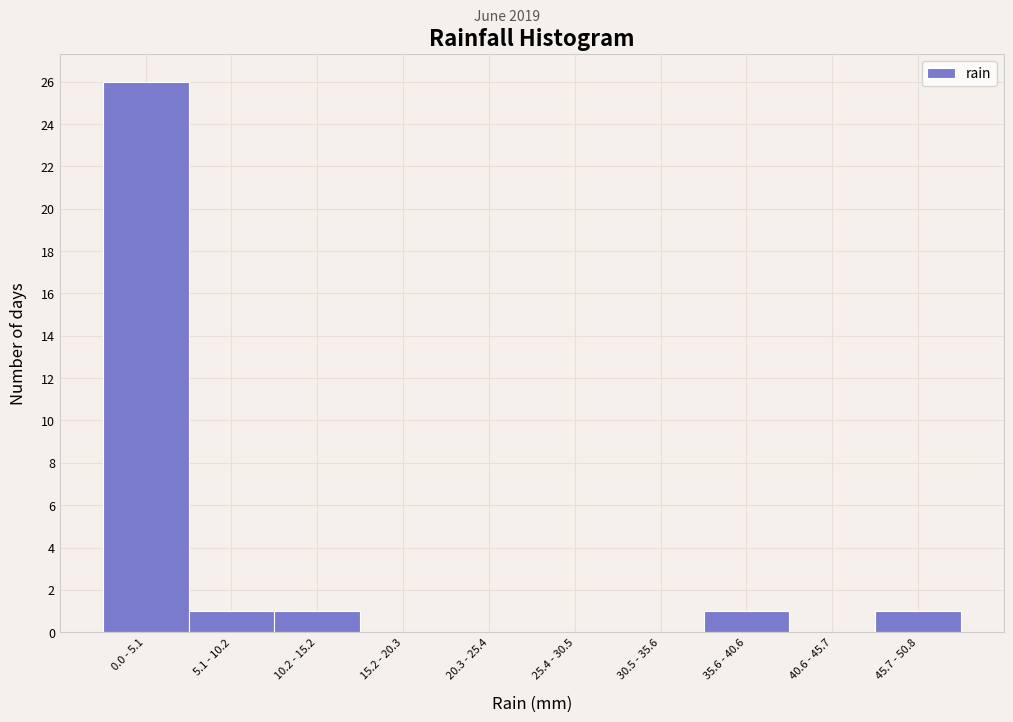

Reading left to right, what are all the values shown in this chart?

0.0 - 5.1=26	5.1 - 10.2=1	10.2 - 15.2=1	15.2 - 20.3=0	20.3 - 25.4=0	25.4 - 30.5=0	30.5 - 35.6=0	35.6 - 40.6=1	40.6 - 45.7=0	45.7 - 50.8=1